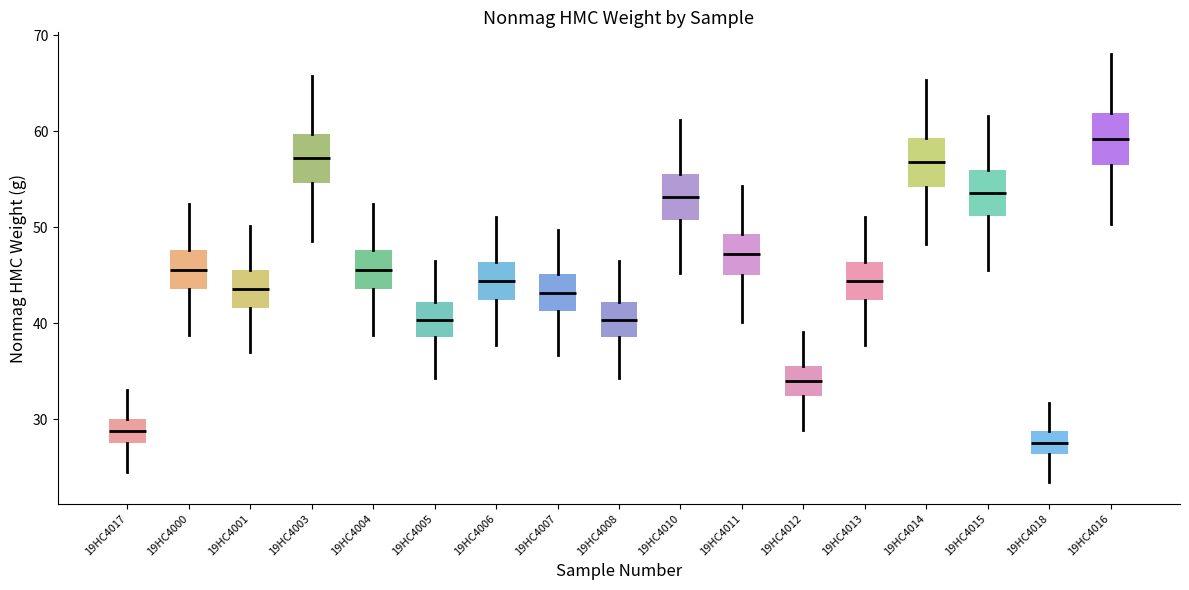

Reading left to right, transcribe this box plot: for each box, give where its median line is, the range the box spans, and where its two whiskers end, as read against the y-axis. The values are not printed on the chart, so give them approximately, as read against the axis.

19HC4017: median 29, box 28 to 30, whiskers 24 to 33
19HC4000: median 46, box 44 to 48, whiskers 39 to 52
19HC4001: median 44, box 42 to 46, whiskers 37 to 50
19HC4003: median 57, box 55 to 60, whiskers 49 to 66
19HC4004: median 46, box 44 to 48, whiskers 39 to 52
19HC4005: median 40, box 39 to 42, whiskers 34 to 46
19HC4006: median 44, box 42 to 46, whiskers 38 to 51
19HC4007: median 43, box 41 to 45, whiskers 37 to 50
19HC4008: median 40, box 39 to 42, whiskers 34 to 46
19HC4010: median 53, box 51 to 56, whiskers 45 to 61
19HC4011: median 47, box 45 to 49, whiskers 40 to 54
19HC4012: median 34, box 32 to 36, whiskers 29 to 39
19HC4013: median 44, box 42 to 46, whiskers 38 to 51
19HC4014: median 57, box 54 to 59, whiskers 48 to 65
19HC4015: median 54, box 51 to 56, whiskers 46 to 62
19HC4018: median 28, box 26 to 29, whiskers 23 to 32
19HC4016: median 59, box 57 to 62, whiskers 50 to 68